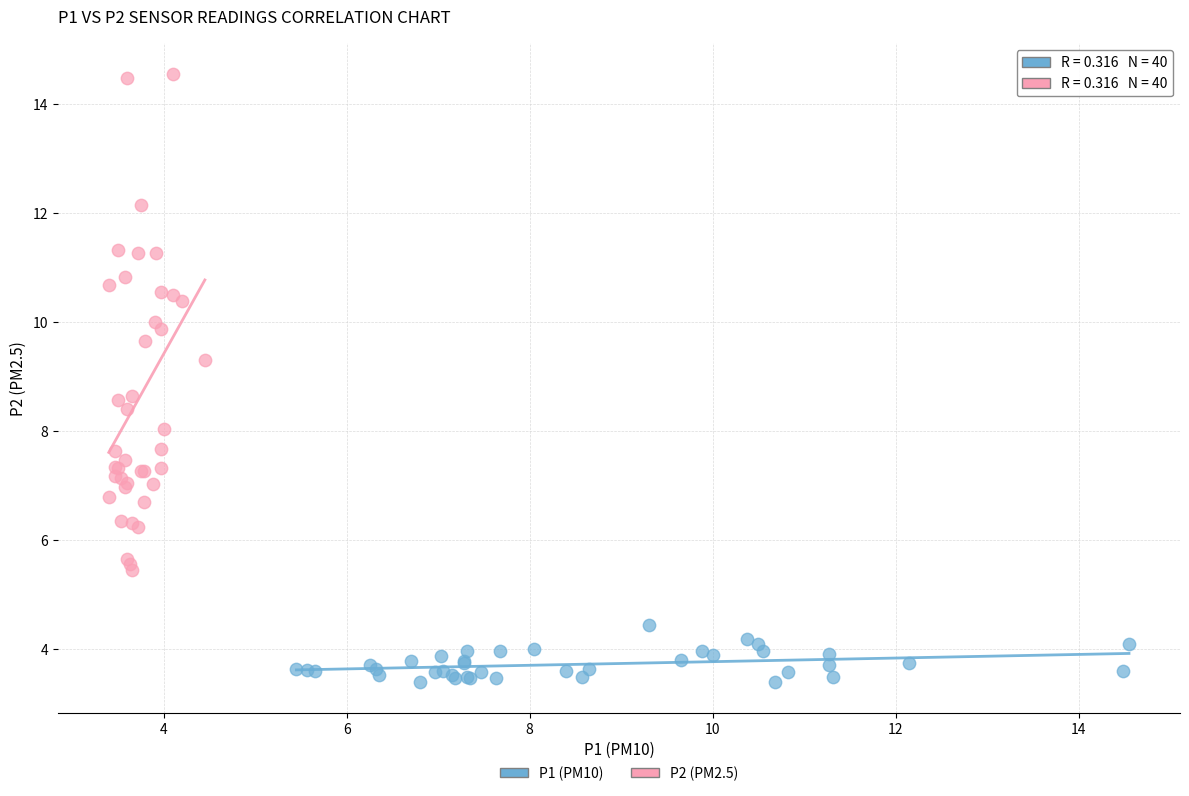

What are all the series names shown in the legend?

P1 (PM10), P2 (PM2.5)